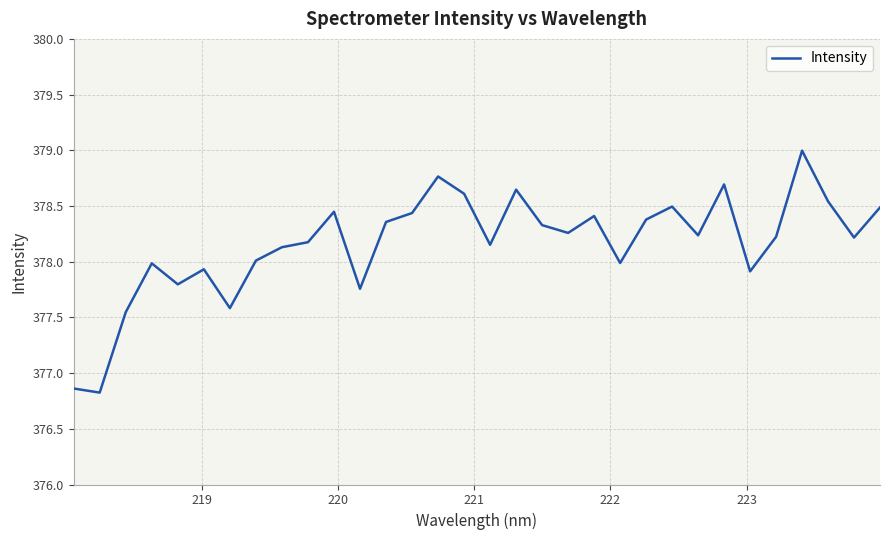

What is the greatest value displayed?

379.0